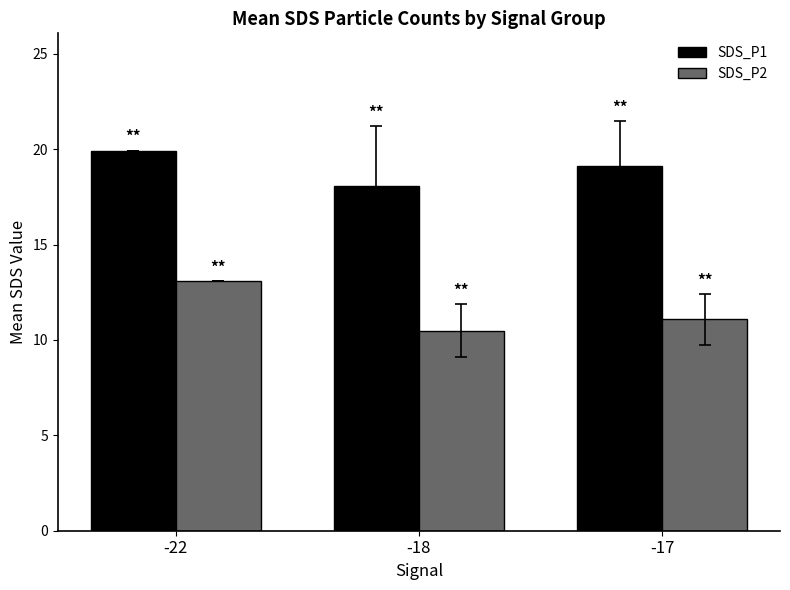

What is the difference between the second highest and minimum values in the SDS_P1 series?

1.1